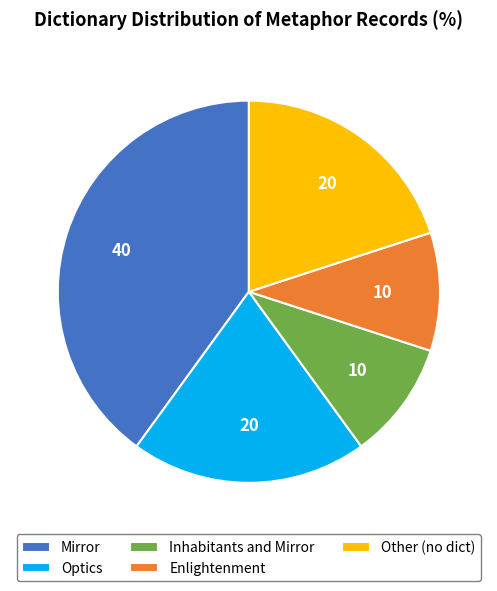

Does Inhabitants and Mirror account for over 50% of the chart?

No